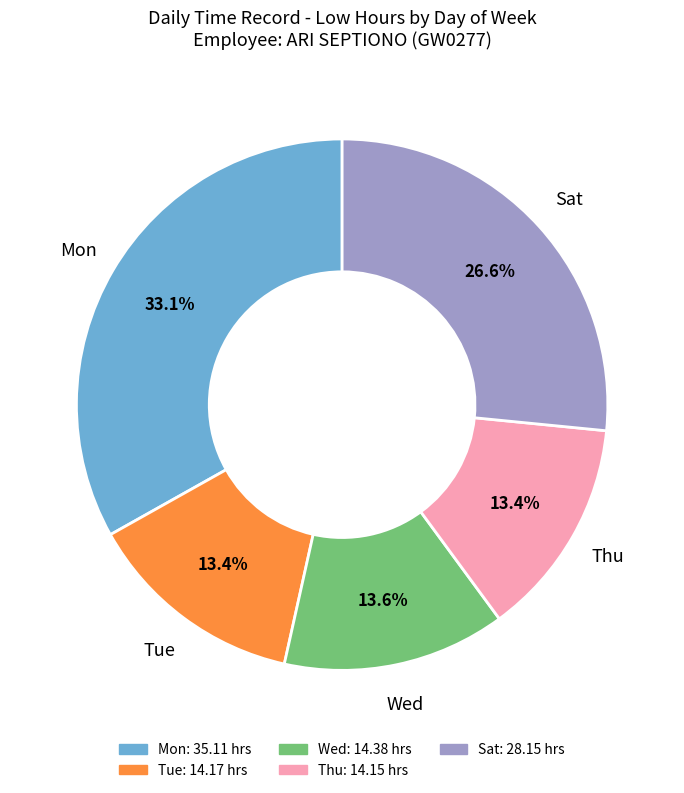

Is there a majority slice in this chart?

No